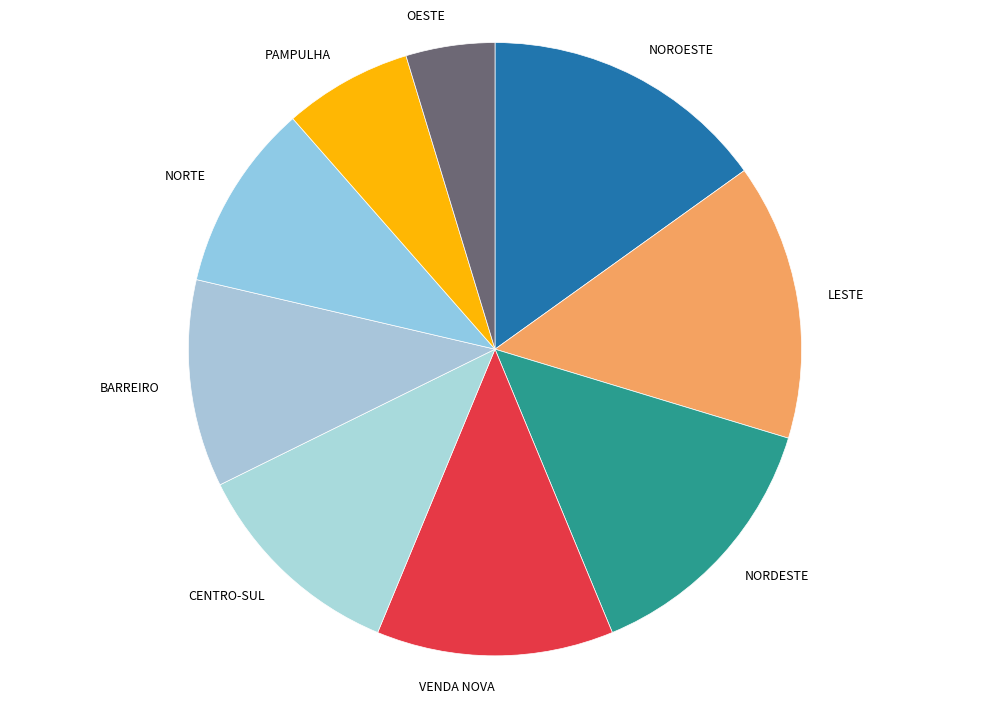

Approximately how many times larger is the value at NORTE compared to VENDA NOVA?

0.8